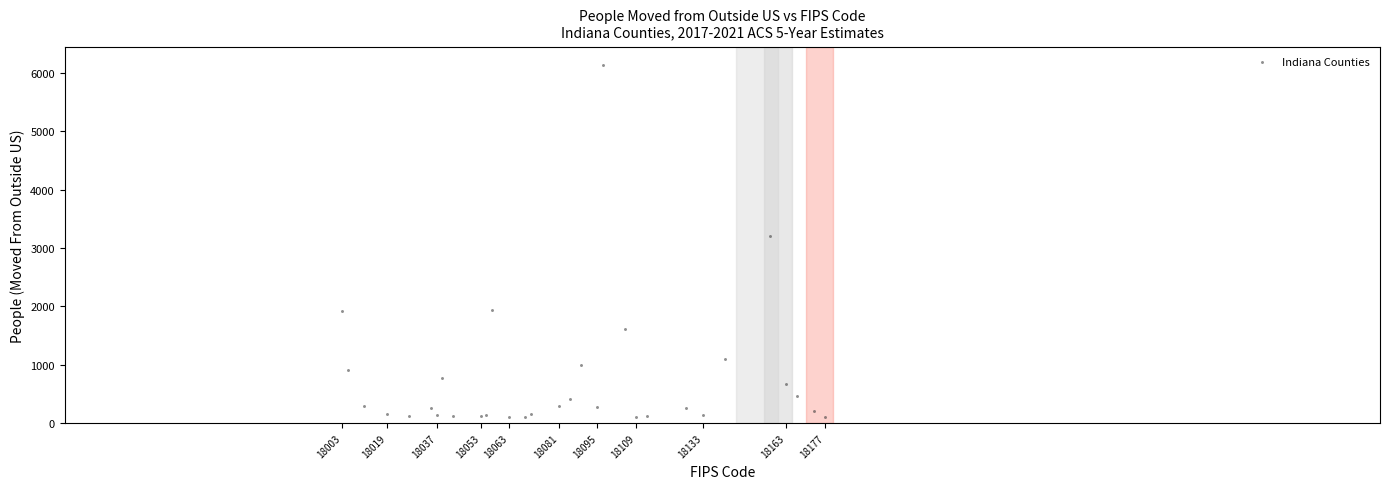

What Y value in the scatter plot is closest to 3118?

3215